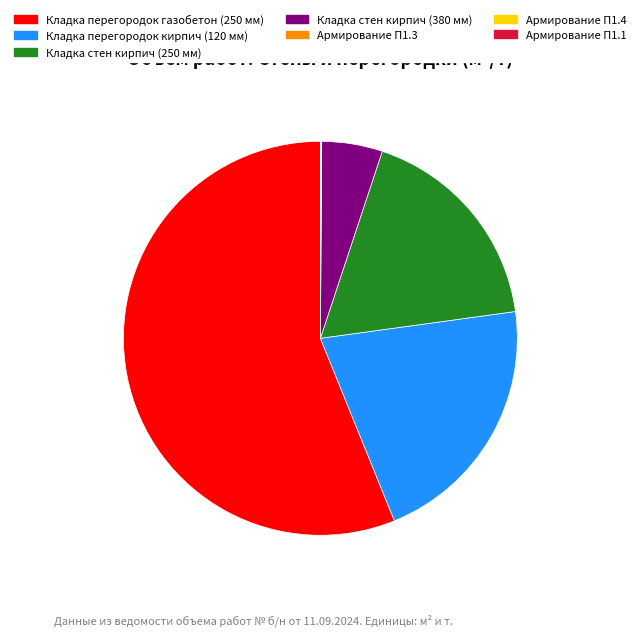

Which slice is the largest?

Кладка перегородок газобетон (250 мм)